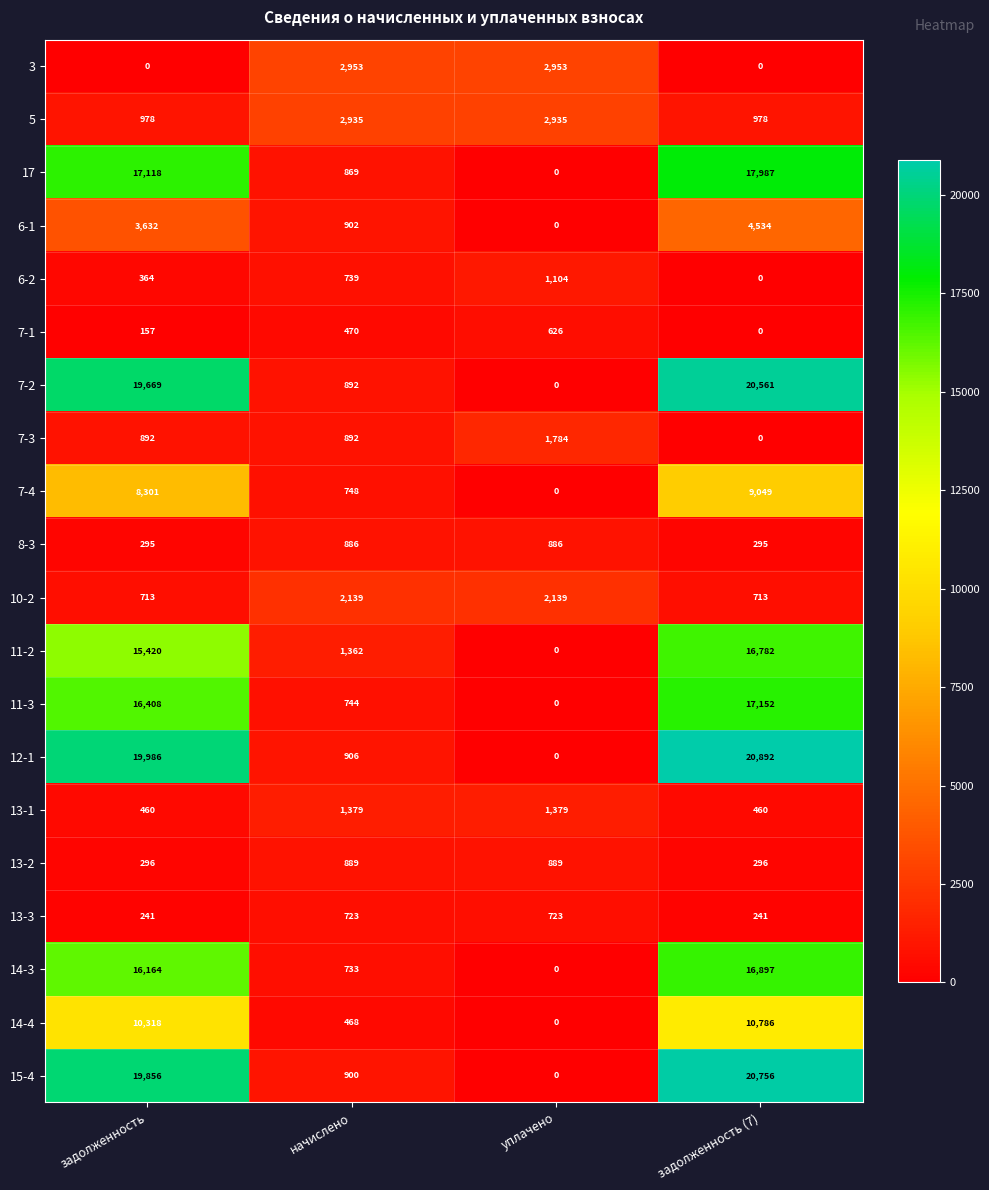

Rank the series by their maximum value, from lowest to highest.

7-1, 13-3, 8-3, 13-2, 6-2, 13-1, 7-3, 10-2, 5, 3, 6-1, 7-4, 14-4, 11-2, 14-3, 11-3, 17, 7-2, 15-4, 12-1